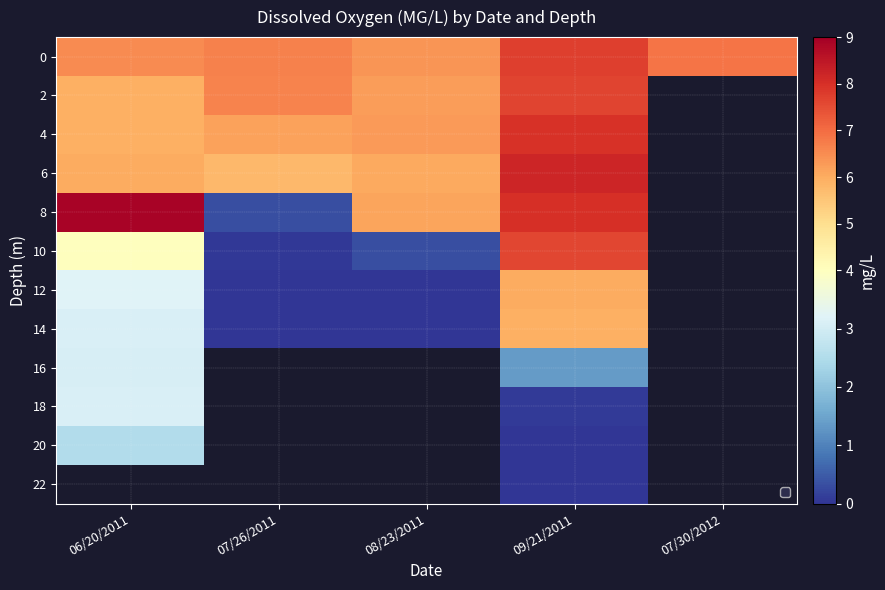

How many values in 16 are above zero?

2